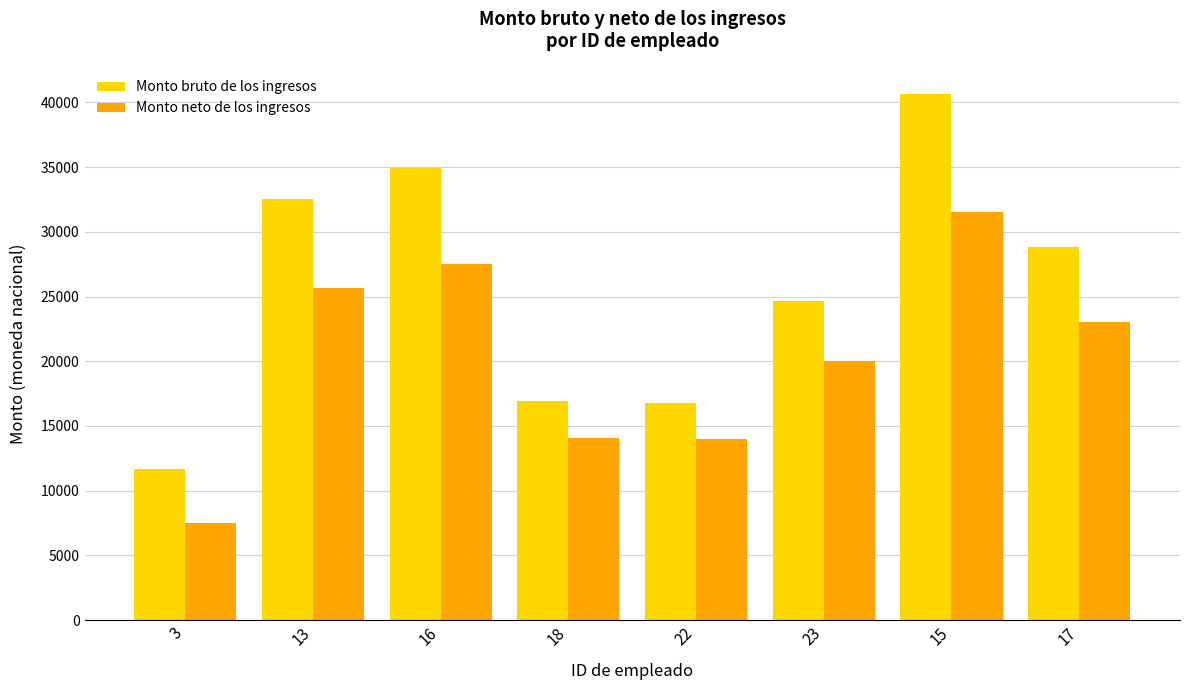

Between 3 and 16, which series saw the biggest shift?

Monto bruto de los ingresos